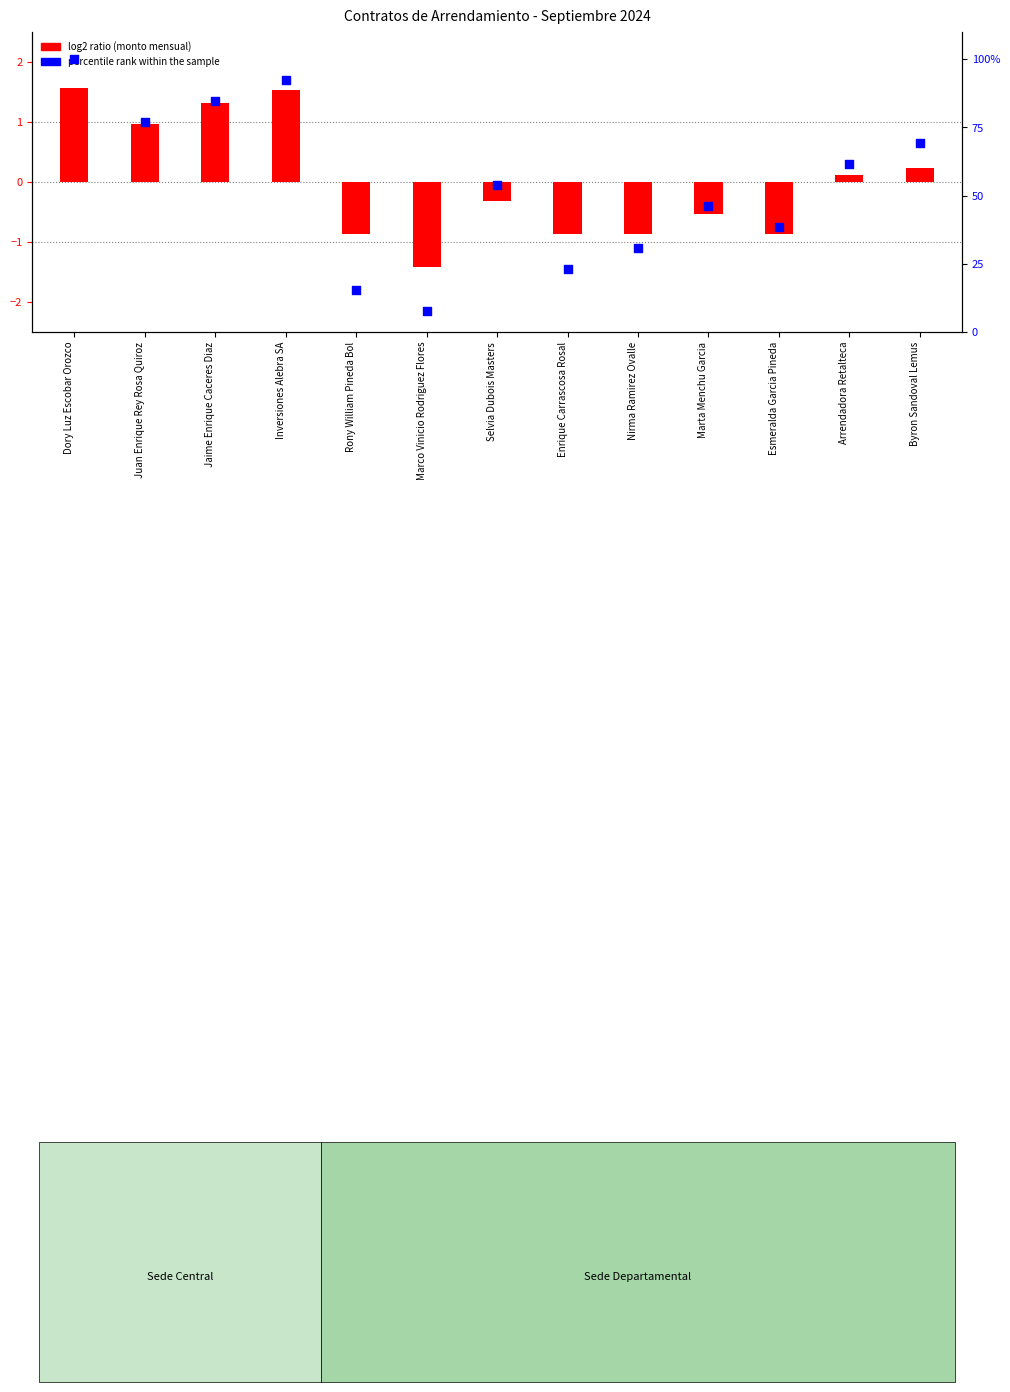

Is the value of log2 ratio (monto mensual normalized) at Arrendadora Retalteca greater than the value of percentile rank within the sample at Marta Menchu Garcia?

No